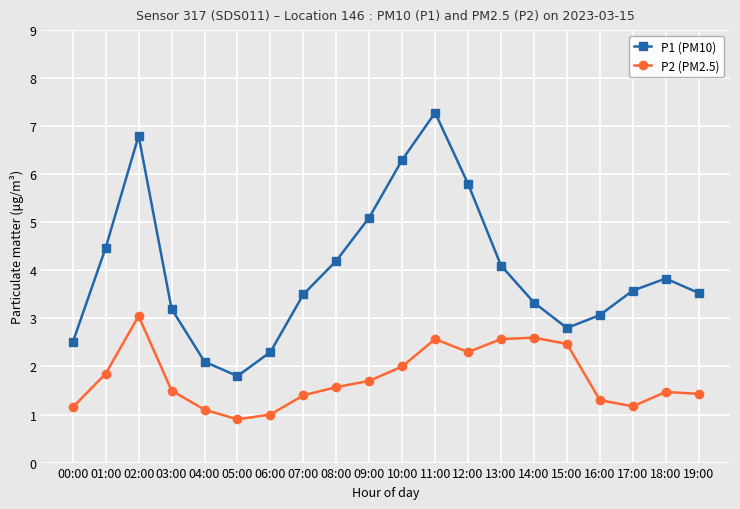

True or false: P1 (PM10) and P2 (PM2.5) cross at least once.

False